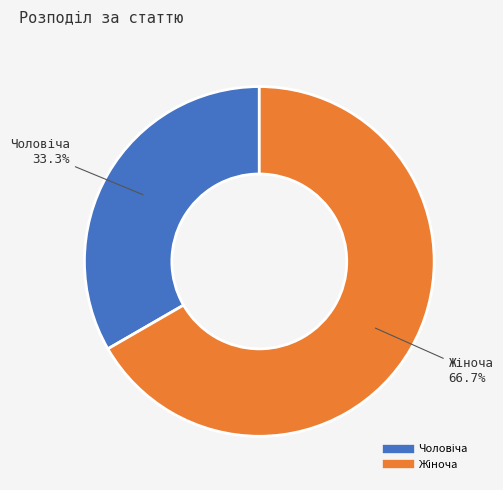

Is there a majority slice in this chart?

Yes